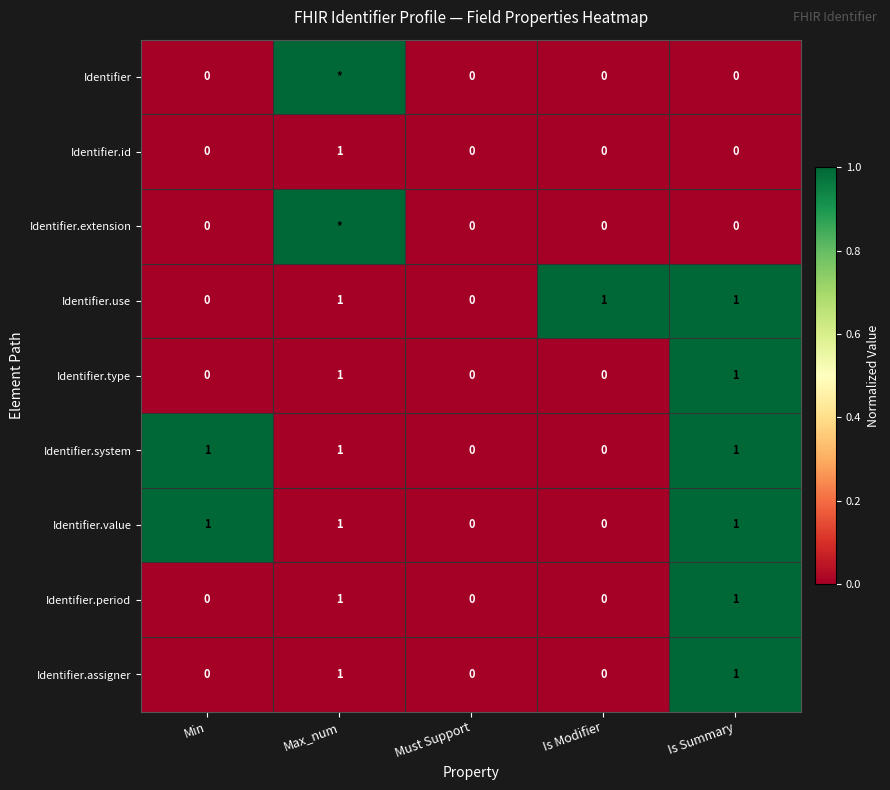

How many positive values does the Identifier.system series have?

3